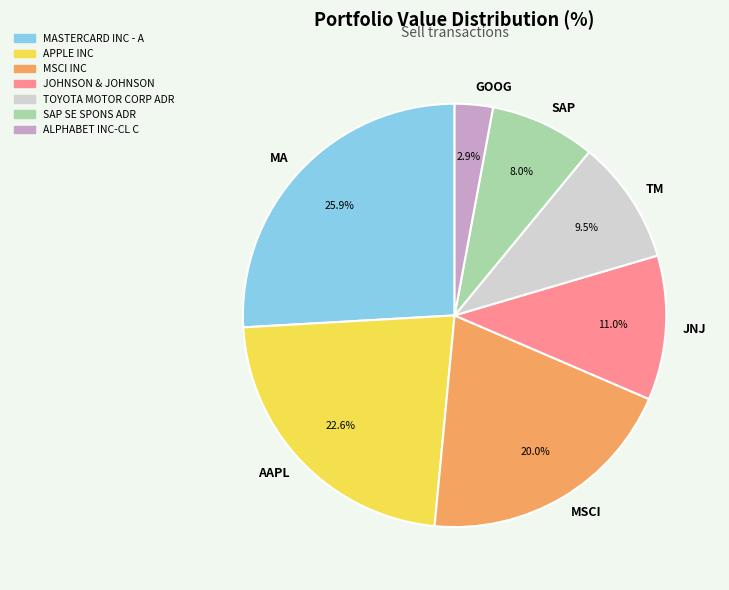

What is the ratio of the value at SAP to the value at GOOG?

2.8